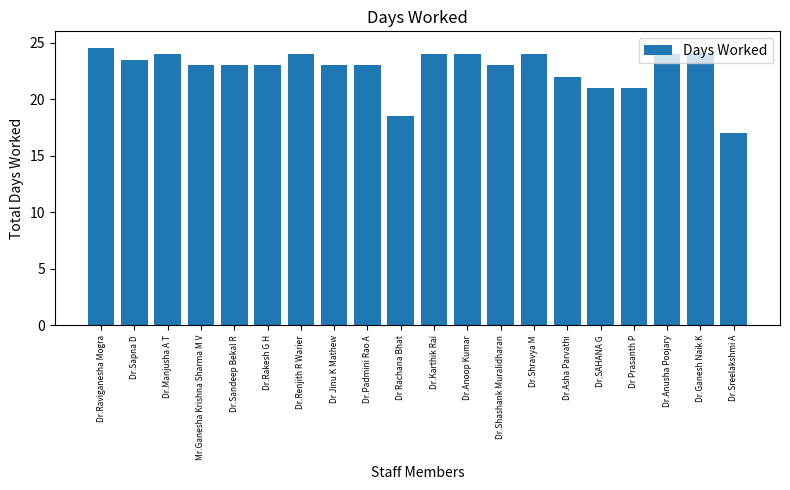

Count the number of data series in this chart.

1